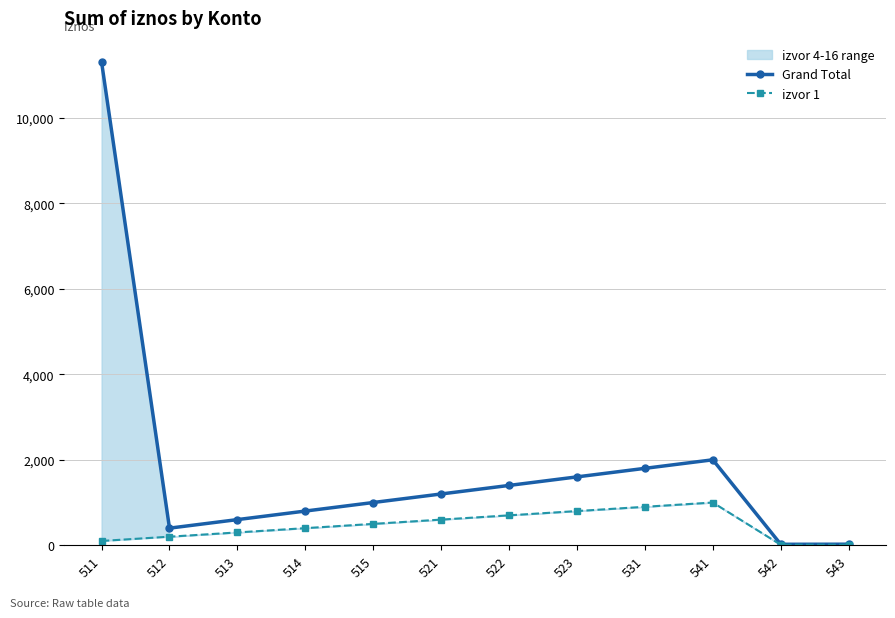

What value does the Grand Total series have at 542?

22